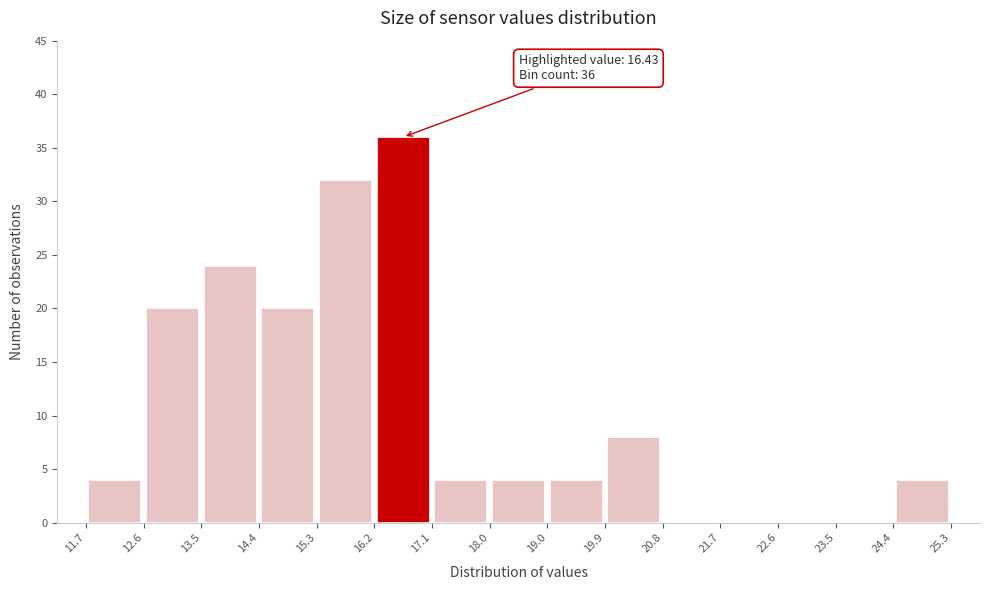

Which range on the x-axis has the tallest bar?

16.2 to 17.1